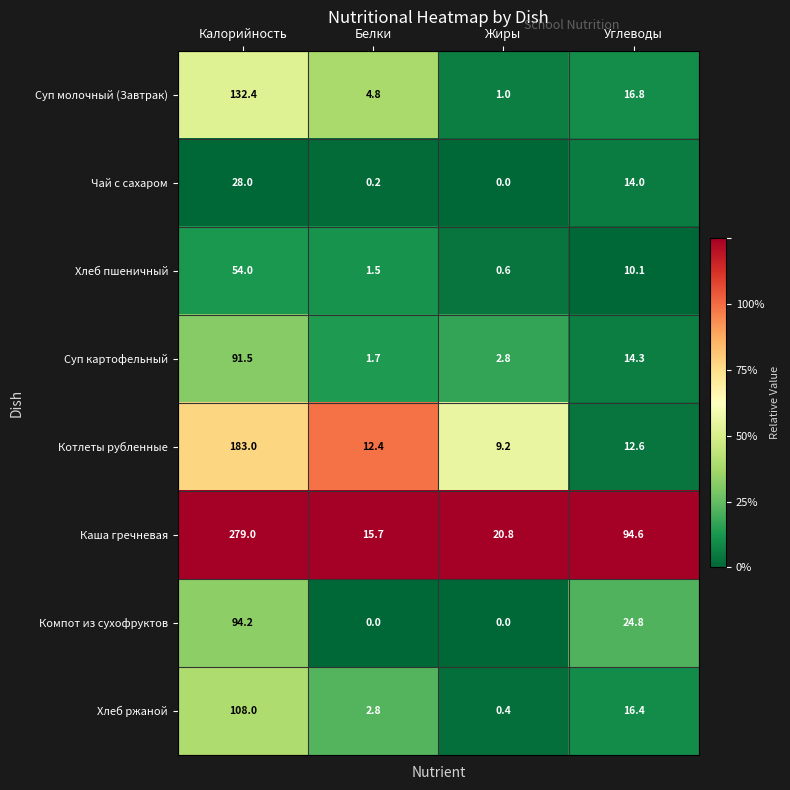

List the series in order of their peak value, highest first.

Каша гречневая, Котлеты рубленные, Суп молочный (Завтрак), Хлеб ржаной, Компот из сухофруктов, Суп картофельный, Хлеб пшеничный, Чай с сахаром